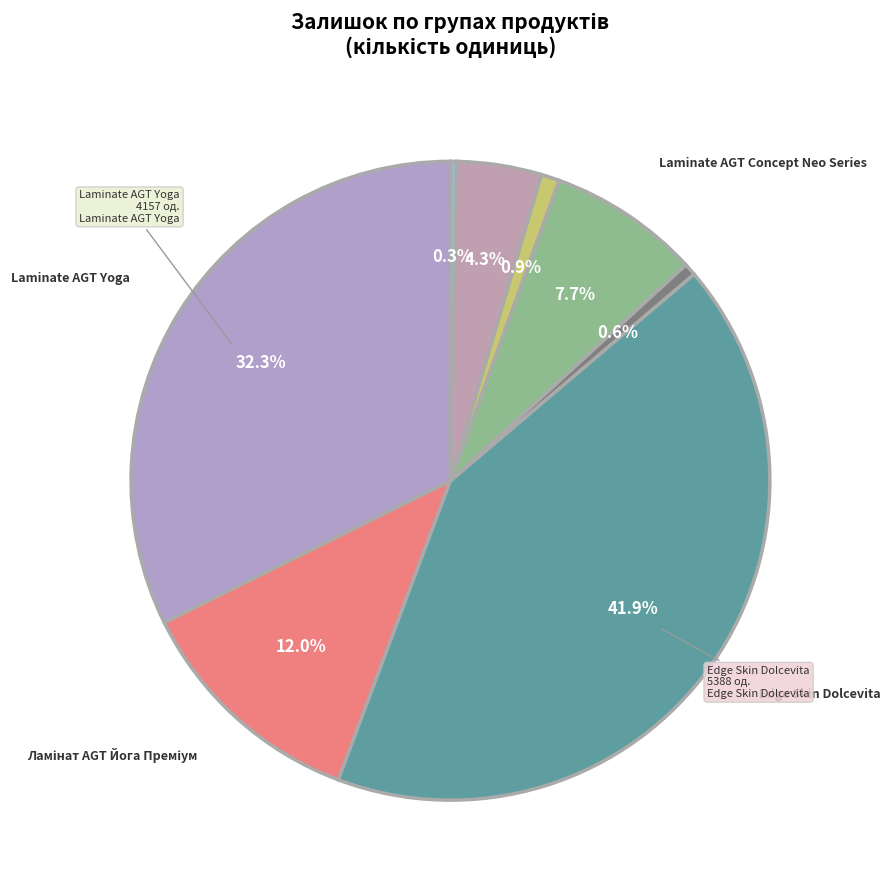

Count the number of slices in the pie.

8